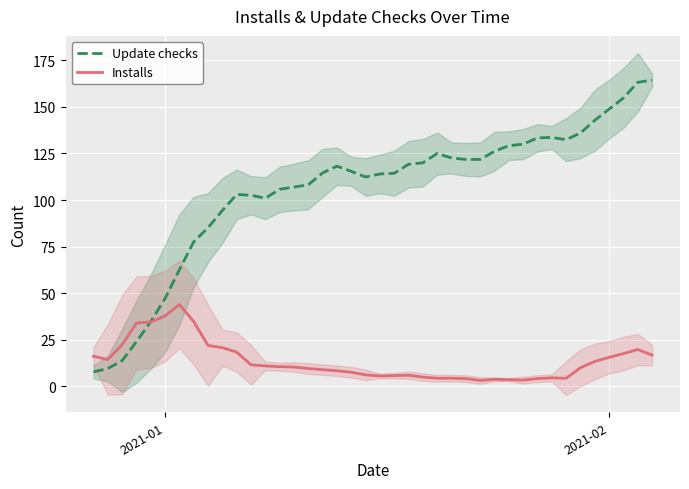

The value of Update checks at 2021-01 is 5.0. True or false?

False